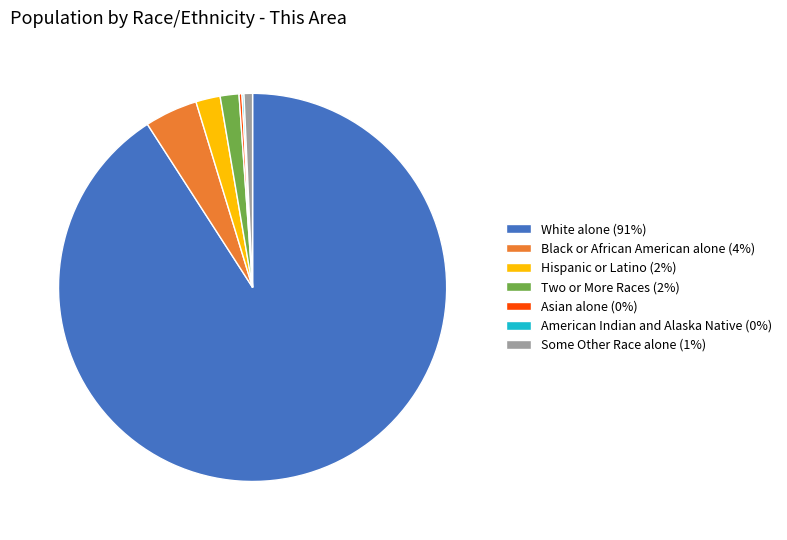

Which has a higher value, Some Other Race alone (1%) or White alone (91%)?

White alone (91%)